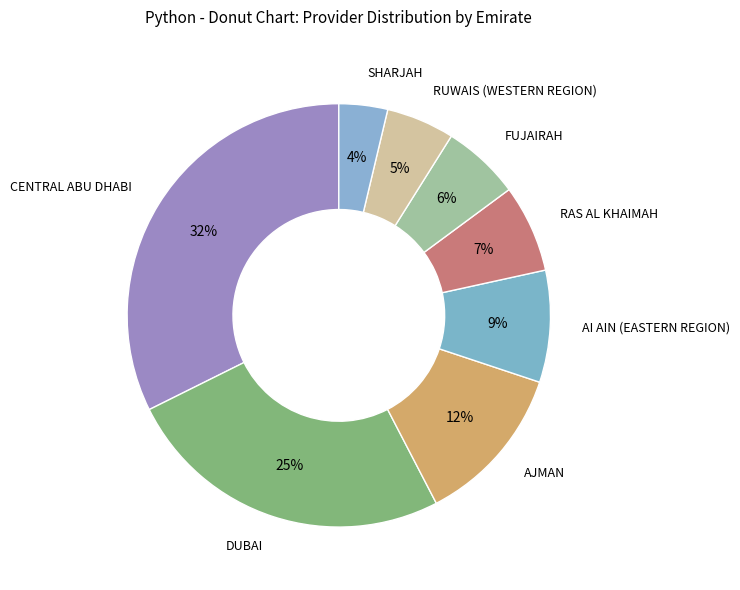

To the nearest percent, what portion does AJMAN represent?

12%